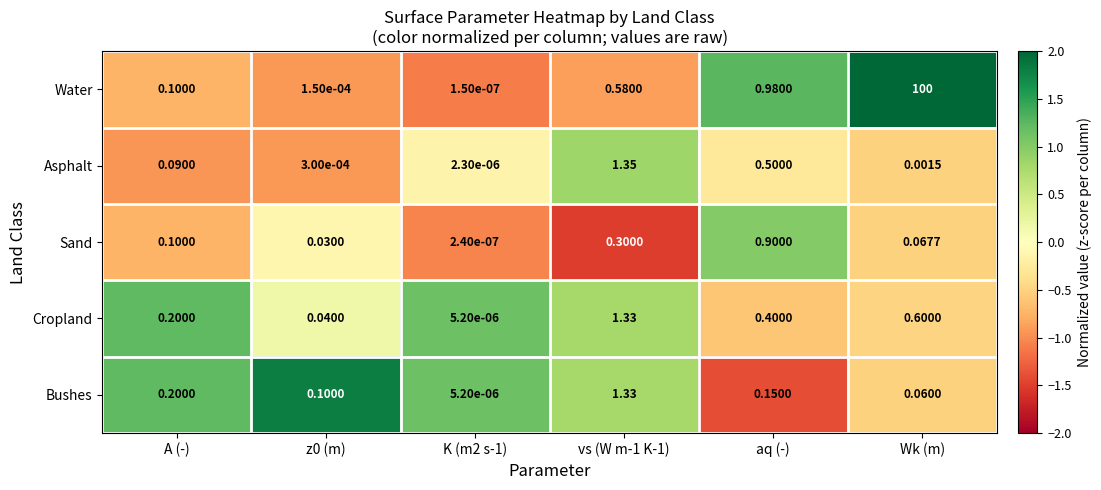

At how many categories does at least one series exceed 0?

6